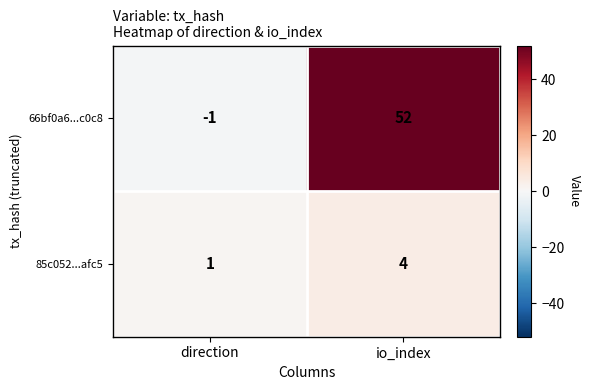

Which category has the highest value across all series?

io_index